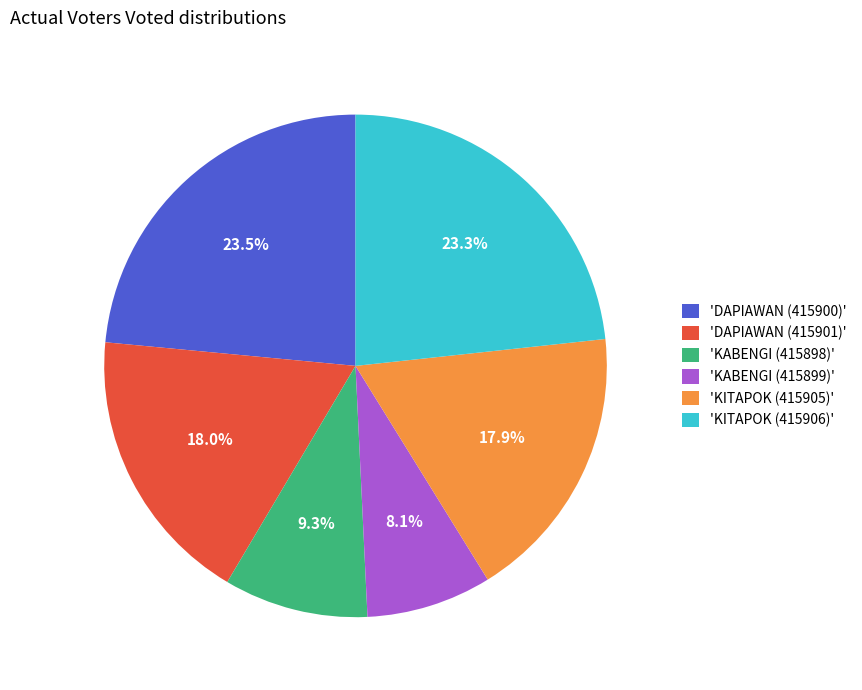

What is the total percentage of 'KABENGI (415898)' and 'DAPIAWAN (415900)'?

32.8%